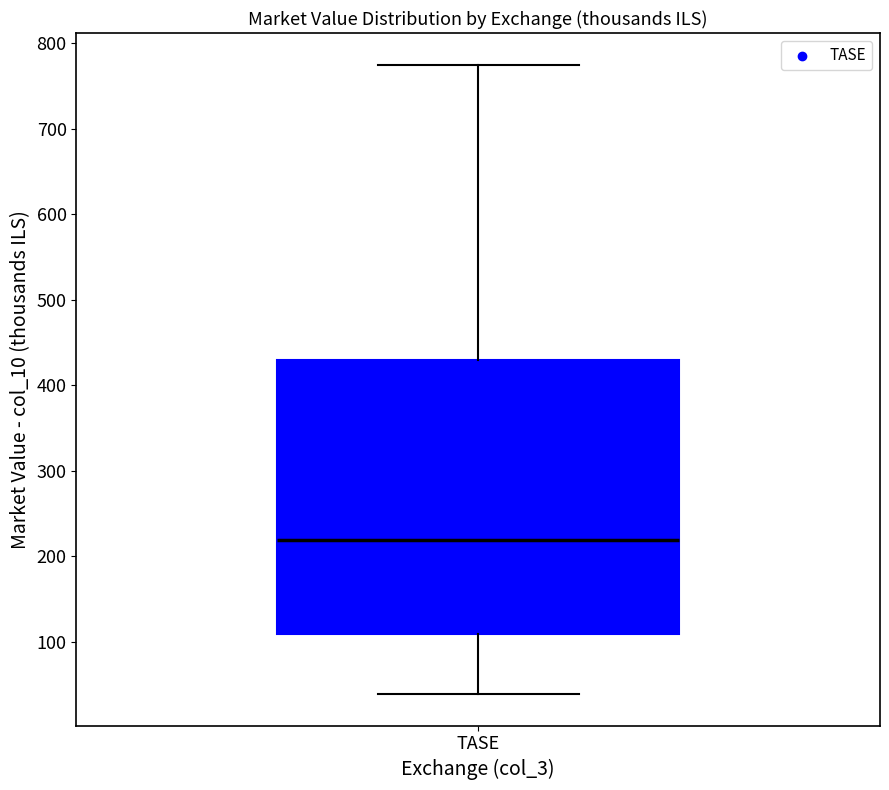

Read this box plot against the y-axis: the position of the median line, the range covered by the box, and the ends of both whiskers. The values are not printed on the chart, so give them approximately, as read against the axis.

median 220, box 110 to 430, whiskers 40 to 780